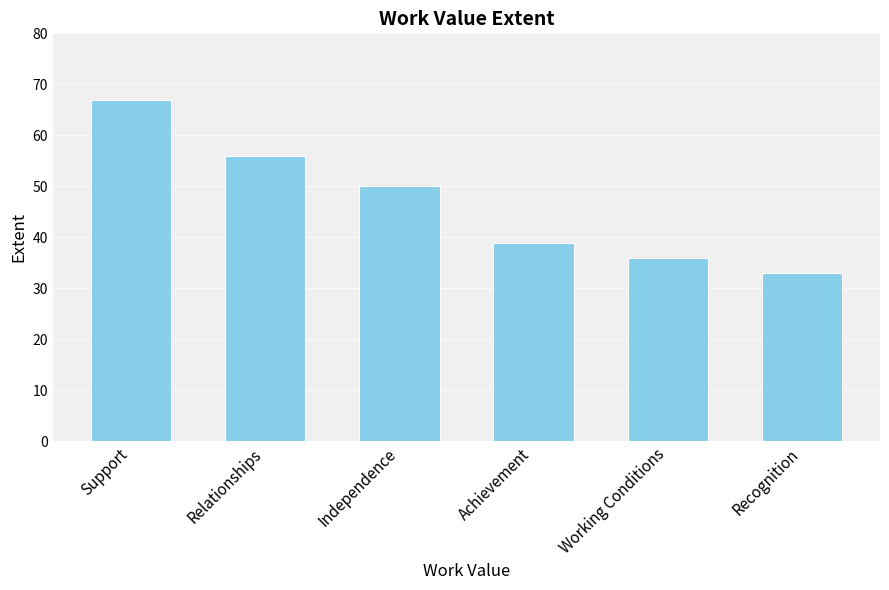

At which category does the chart reach its peak across all series?

Support